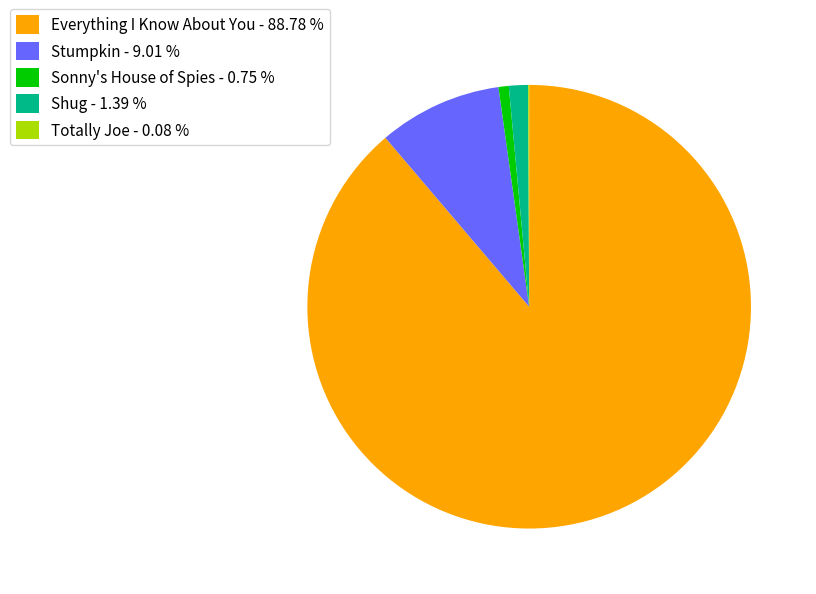

Do Sonny's House of Spies - 0.75 % and Shug - 1.39 % together represent more than half of the pie?

No